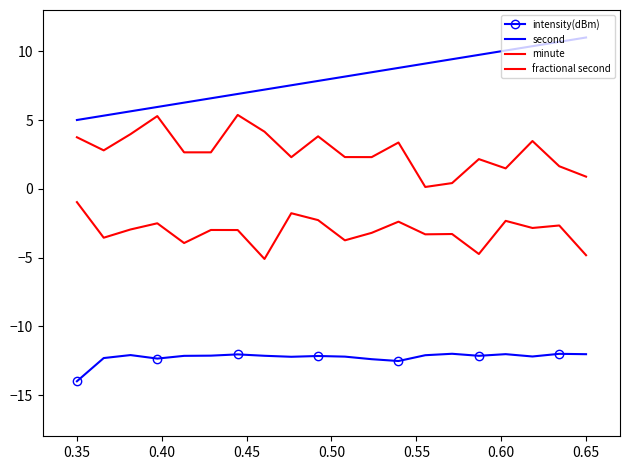

What is the average value of the intensity(dBm) series?

-12.3